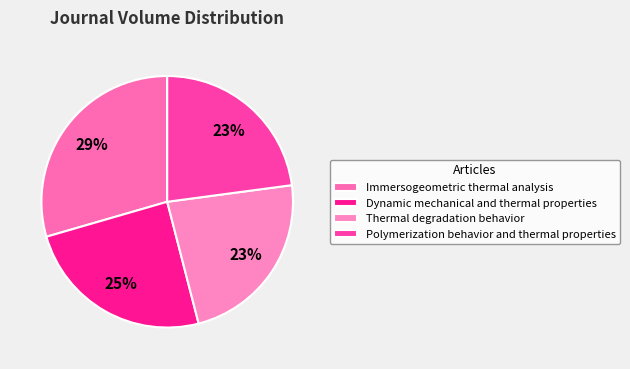

Is the sum of Dynamic mechanical and thermal properties and Thermal degradation behavior greater than half?

No